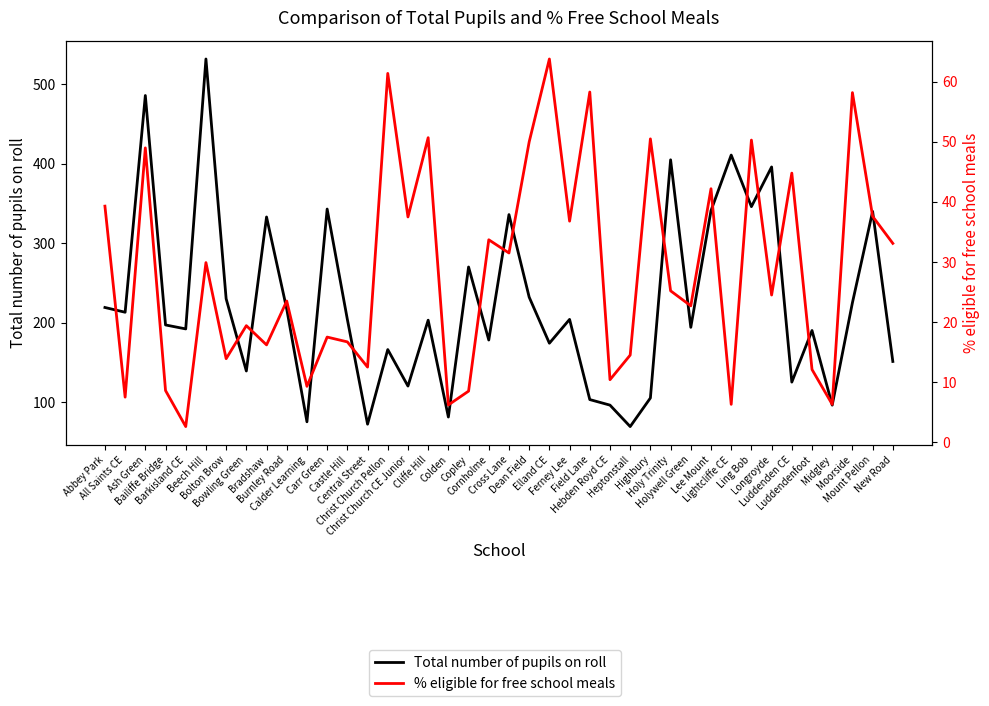

At which category does % eligible for free school meals reach its first local valley?

All Saints CE